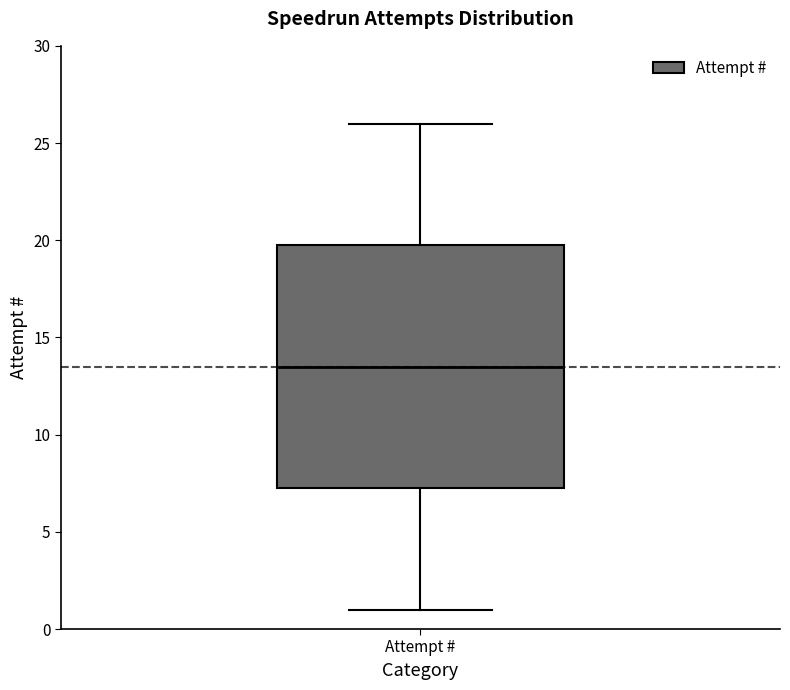

Read this box plot against the y-axis: the position of the median line, the range covered by the box, and the ends of both whiskers. The values are not printed on the chart, so give them approximately, as read against the axis.

median 13.5, box 7.5 to 20.0, whiskers 1.0 to 26.0